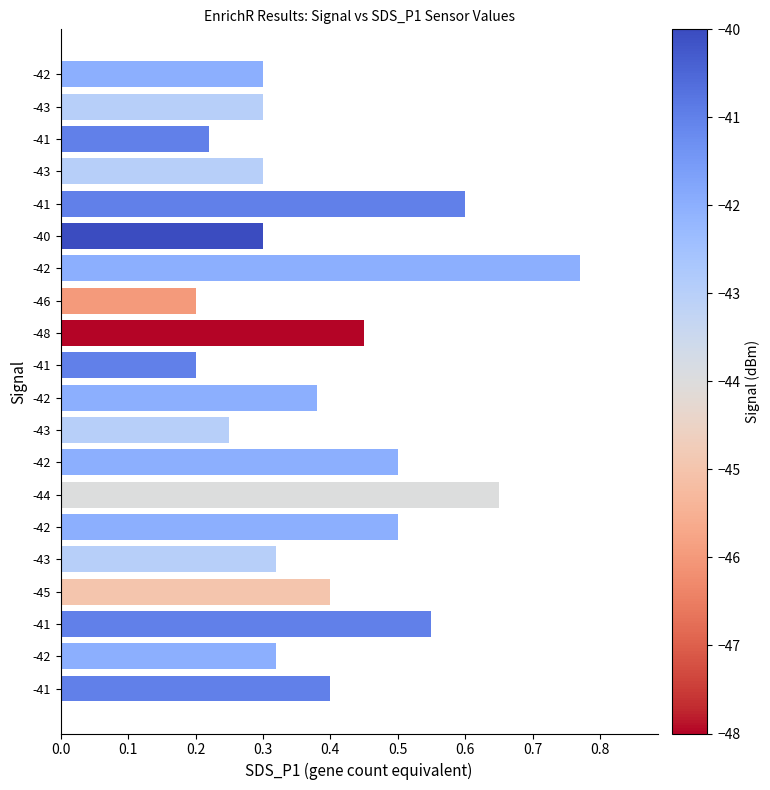

Are the bars grouped side by side (vs. stacked)?

No